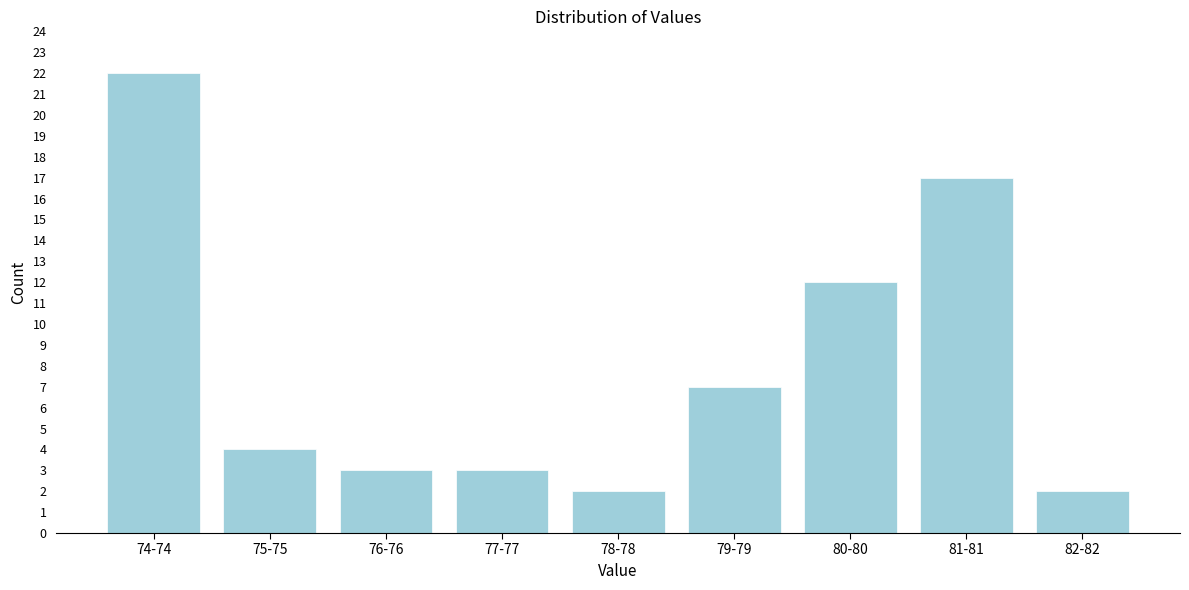

Reading left to right, what are all the values shown in this chart?

22	4	3	3	2	7	12	17	2